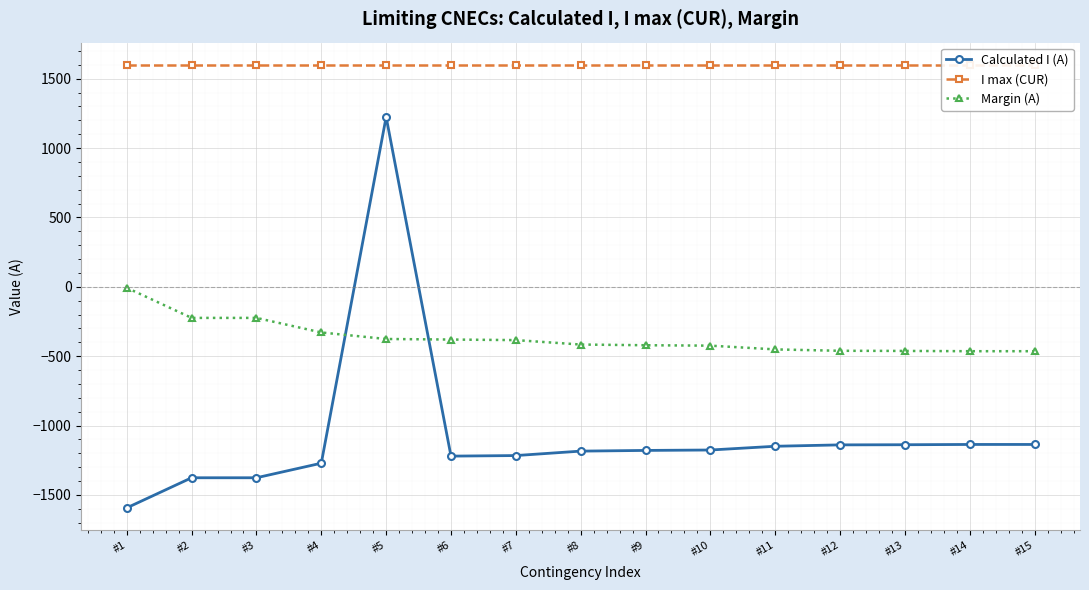

At #13, list the series in order from largest to smallest.

I max (CUR), Margin (A), Calculated I (A)